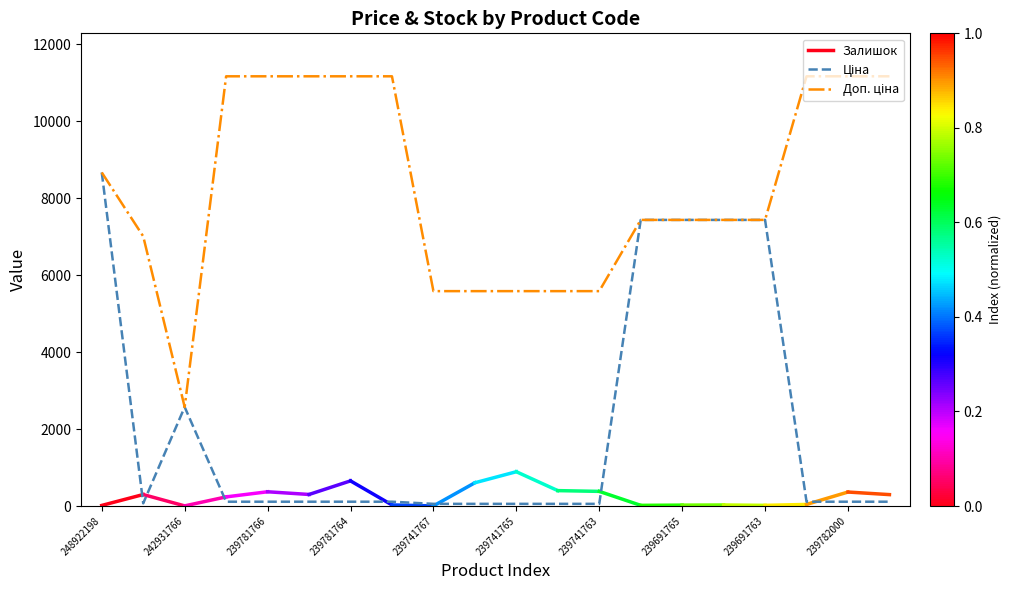

True or false: Ціна has a value of 3547.3 at 239691766.

False